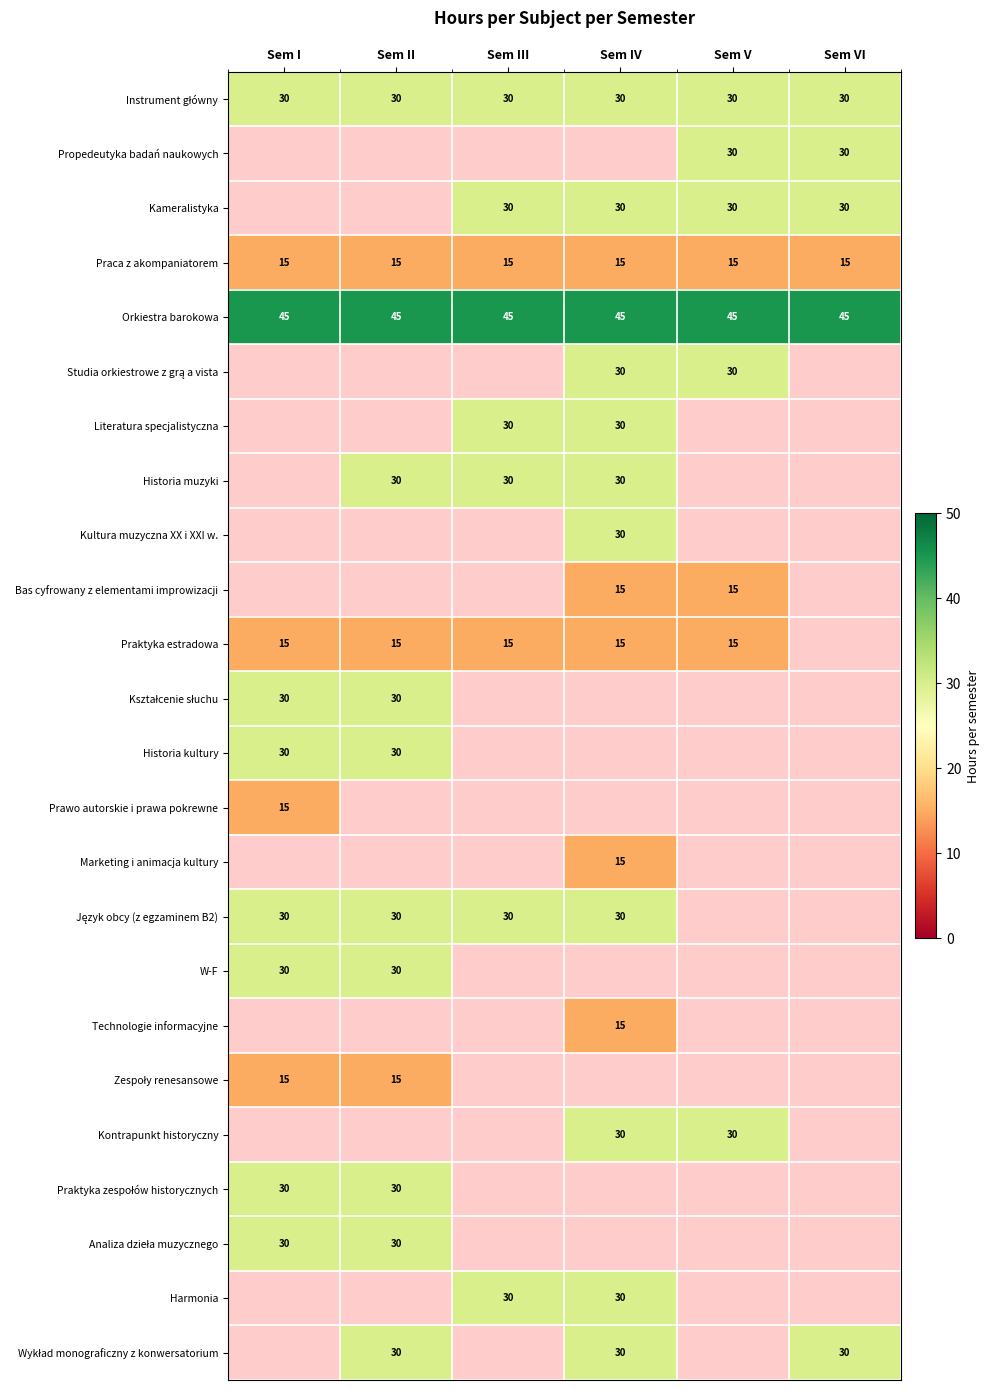

What is the minimum value for Praca z akompaniatorem?

15